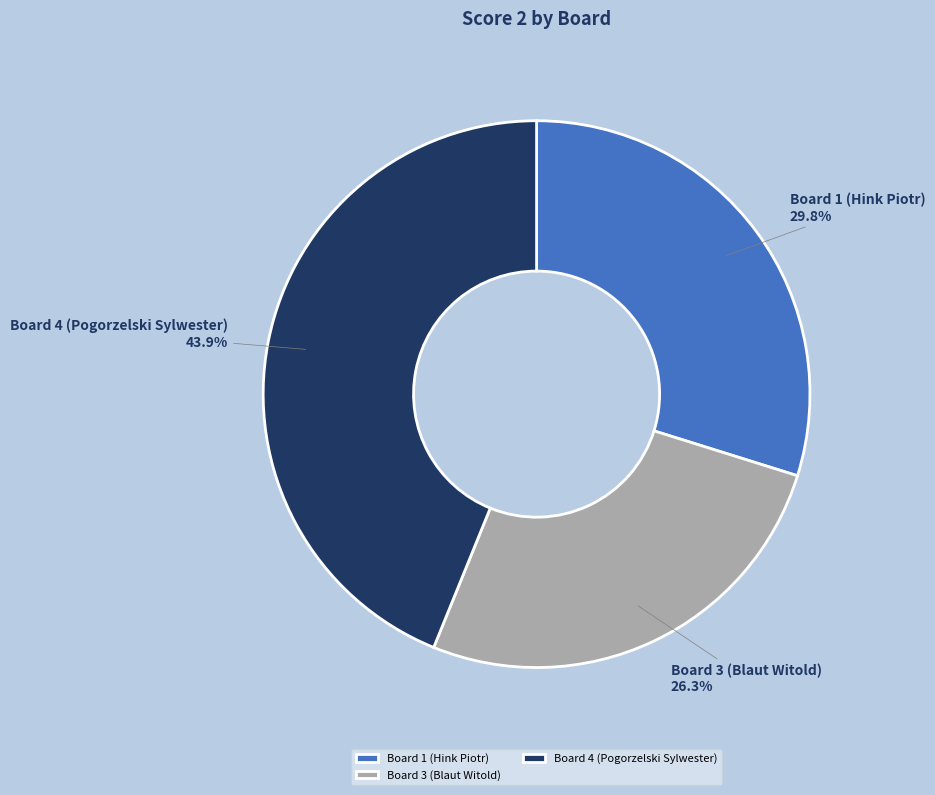

Rank the categories by value from highest to lowest.

Board 4 (Pogorzelski Sylwester), Board 1 (Hink Piotr), Board 3 (Blaut Witold)